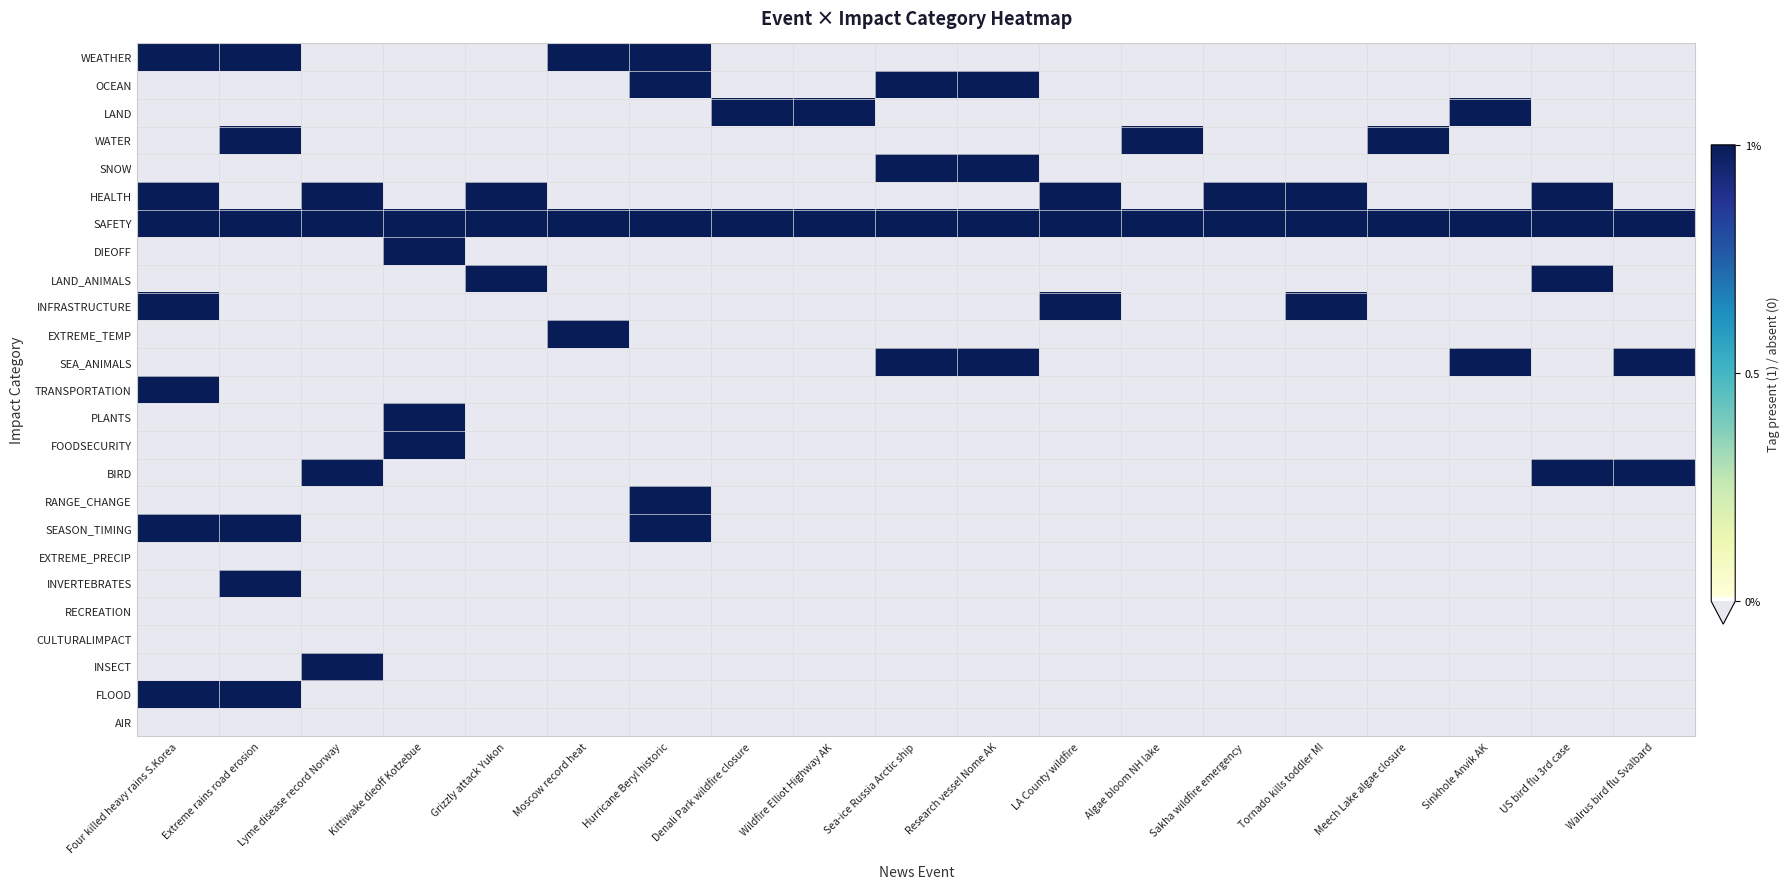

Between Hurricane Beryl historic and Research vessel Nome AK, which is larger?

Hurricane Beryl historic